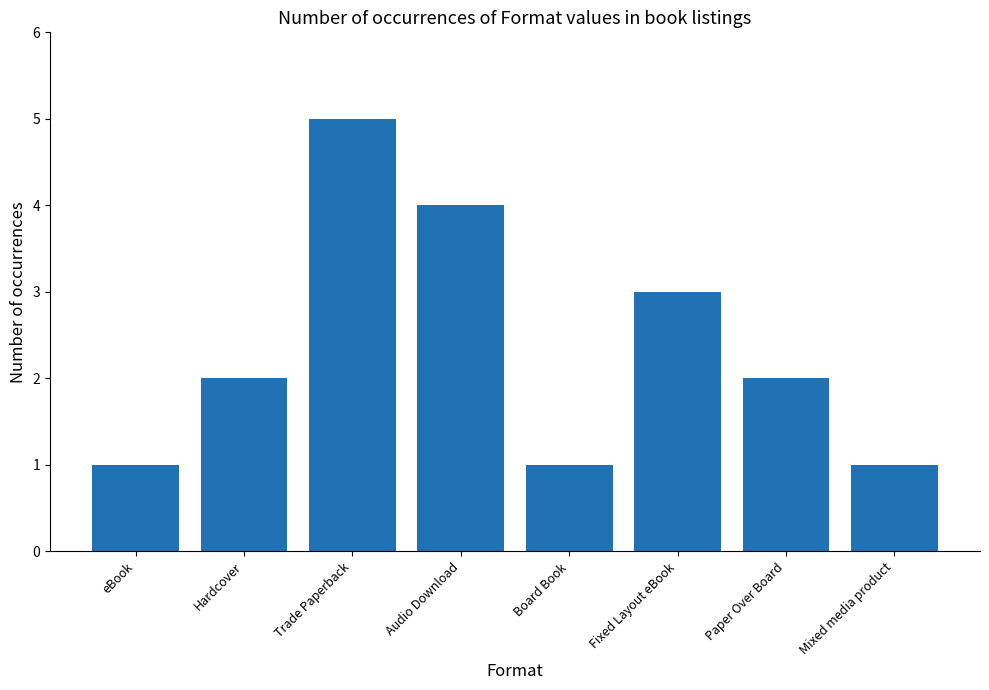

Reading right to left, transcribe all the data shown in this chart.

1	2	3	1	4	5	2	1